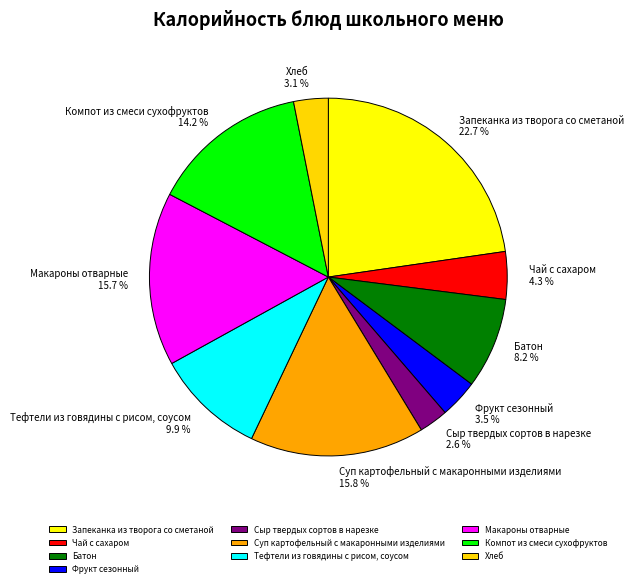

To the nearest percent, what is the difference between the Макароны отварные and Запеканка из творога со сметаной slice percentages?

7%